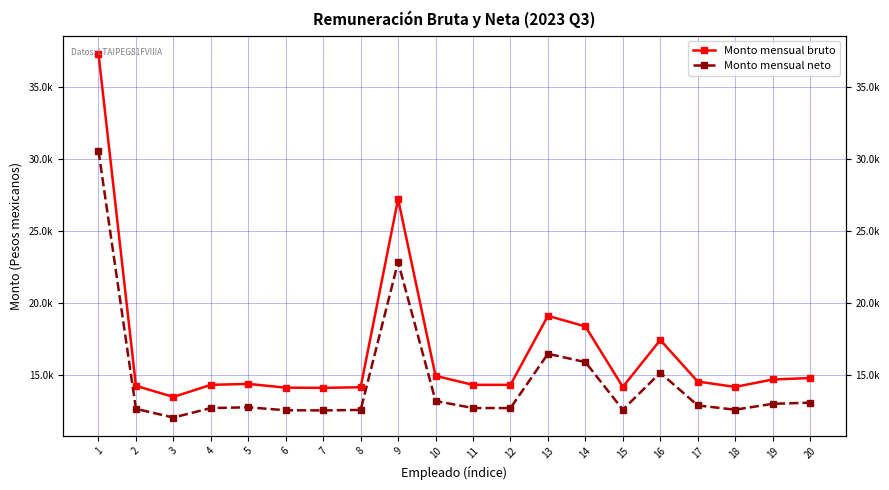

Is it true that Monto mensual neto equals 12734.6 at 5?

True